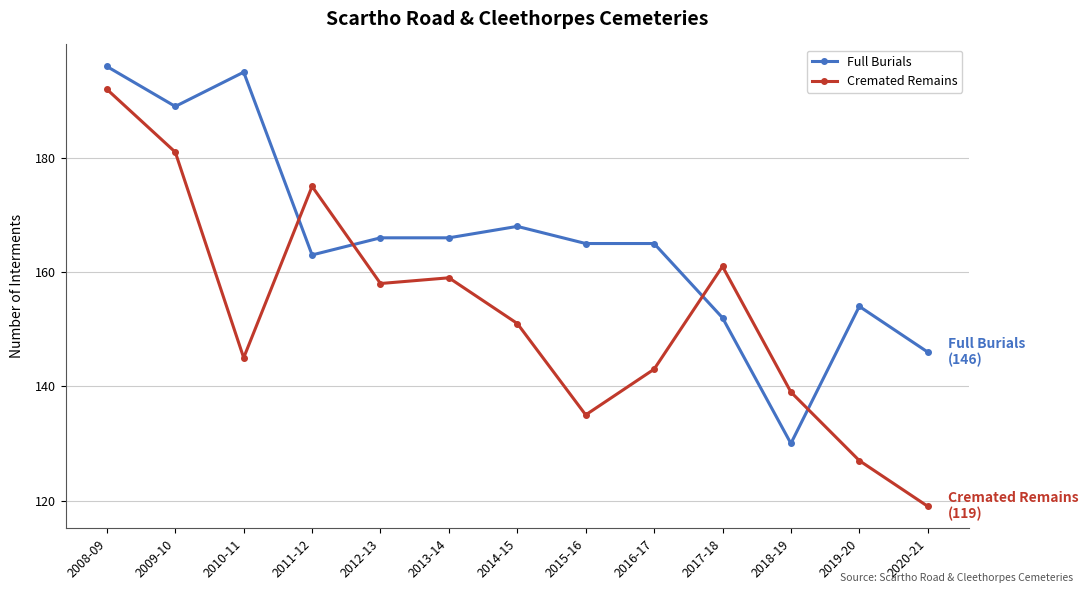

How many data points in Cremated Remains are less than 151?

6